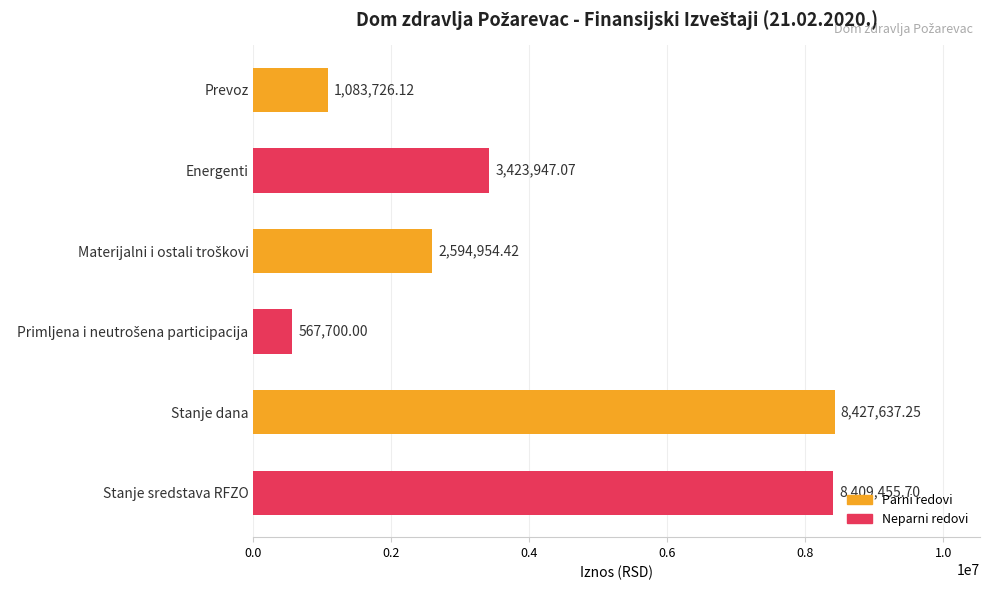

What is the label of the 5th bar from the bottom?

Energenti